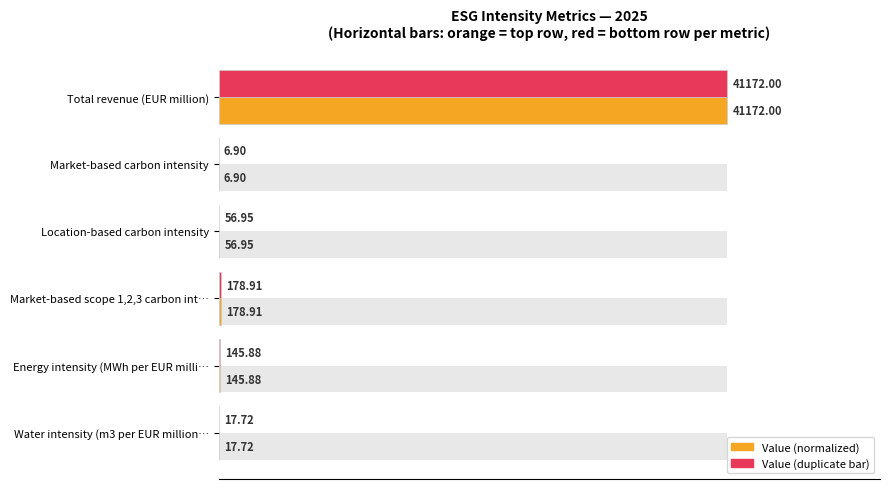

Reading right to left, extract all data points from this chart.

Value (normalized %): 0.0	0.4	0.4	0.1	0.0	100.0
Actual value bar: 0.0	0.4	0.4	0.1	0.0	100.0